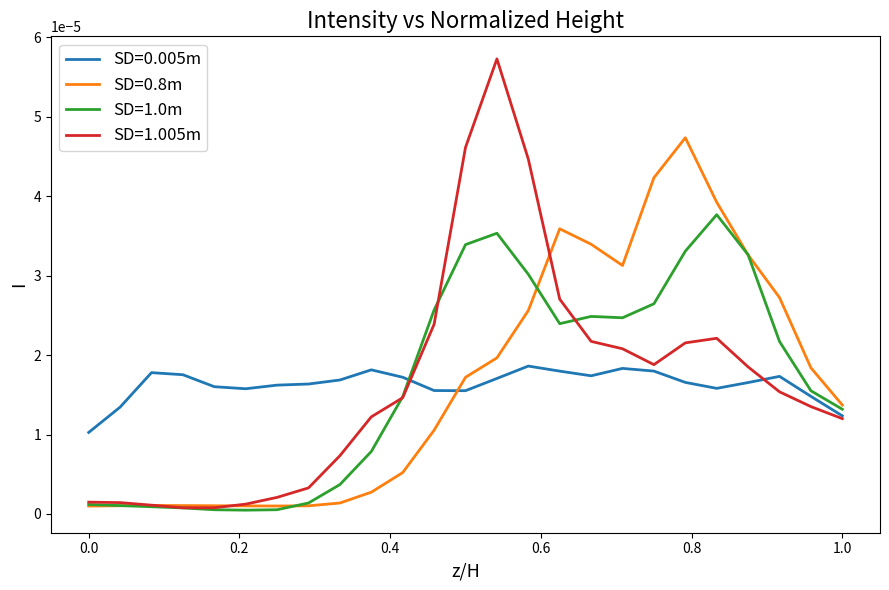

True or false: SD=0.8m and SD=0.005m intersect in this chart.

True